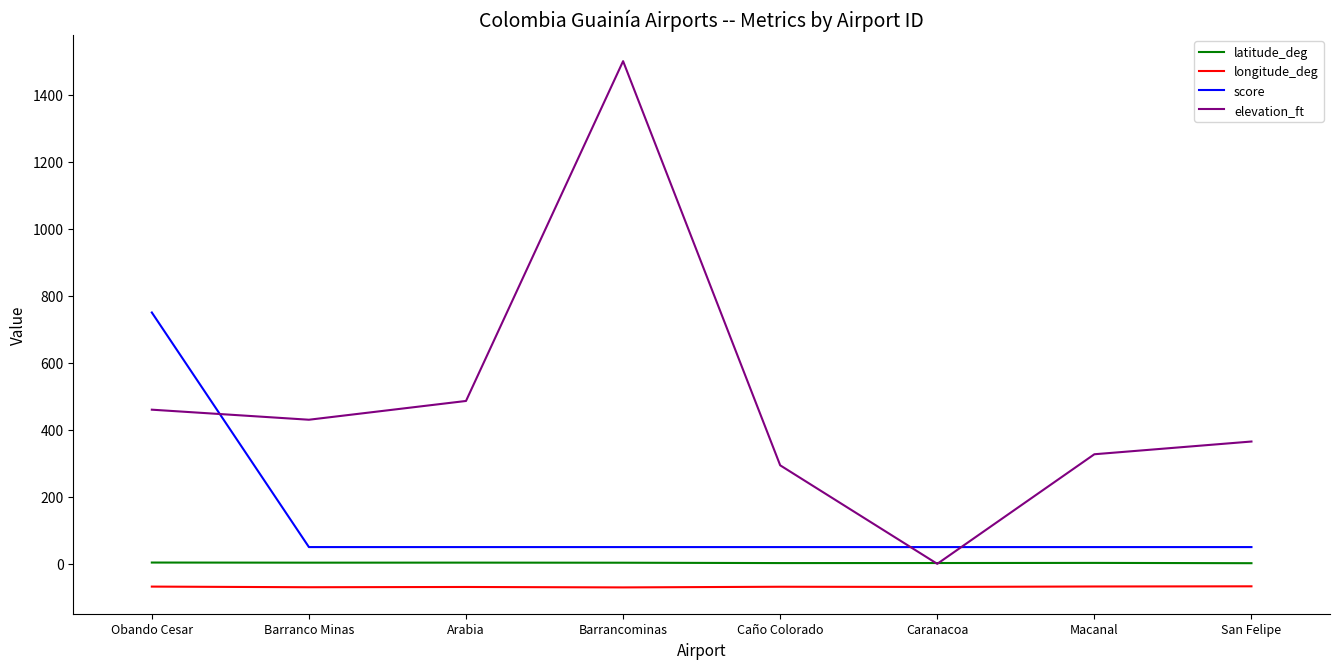

List the series in order of their peak value, highest first.

elevation_ft, score, latitude_deg, longitude_deg